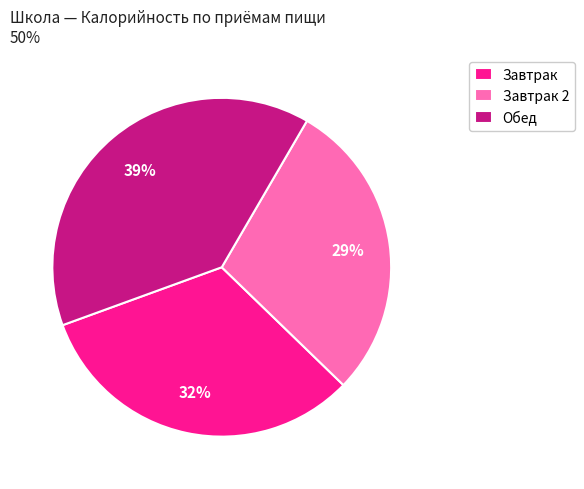

How many slices are in this pie chart?

3